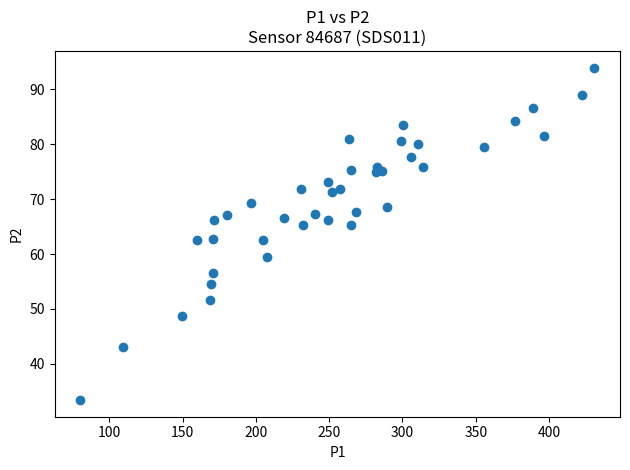

What is the range of X values (max minus min)?

350.5